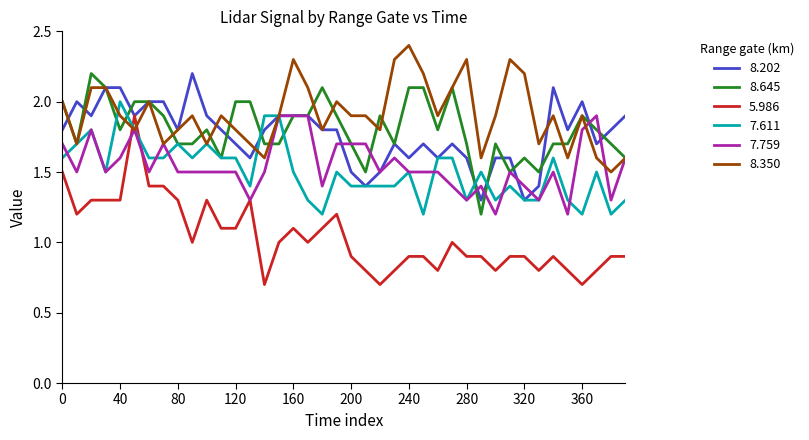

True or false: 5.986 and 8.645 cross at least once.

False